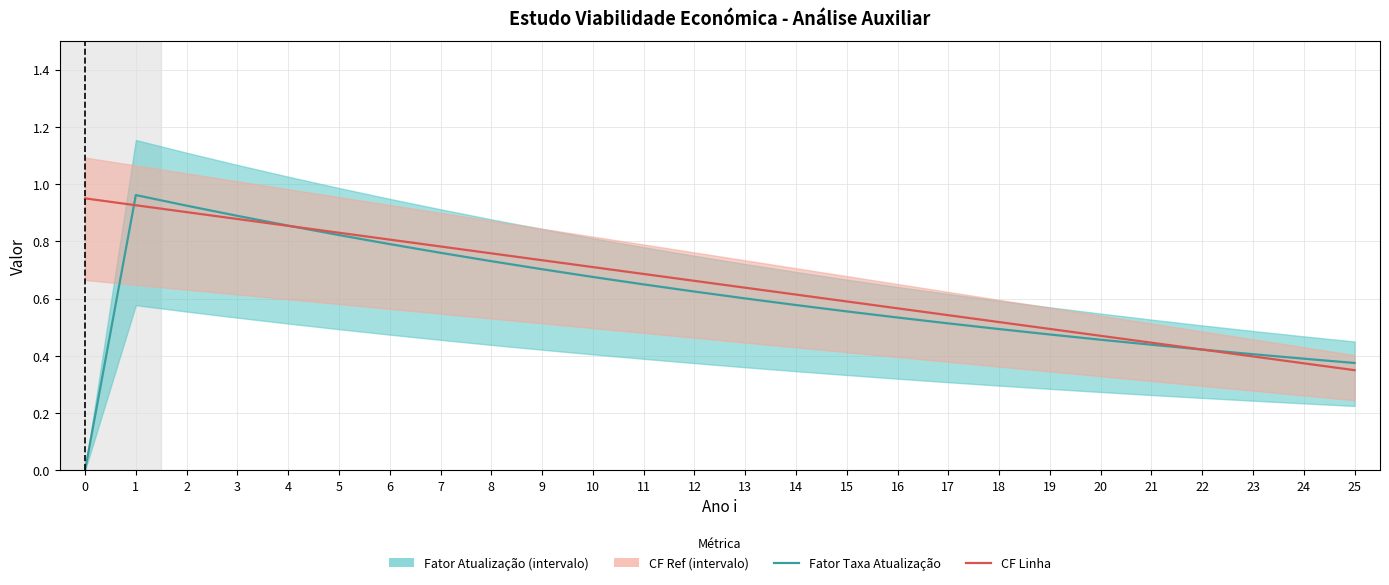

What is the difference between the maximum and minimum values in the Fator Taxa Atualização series?

1.0